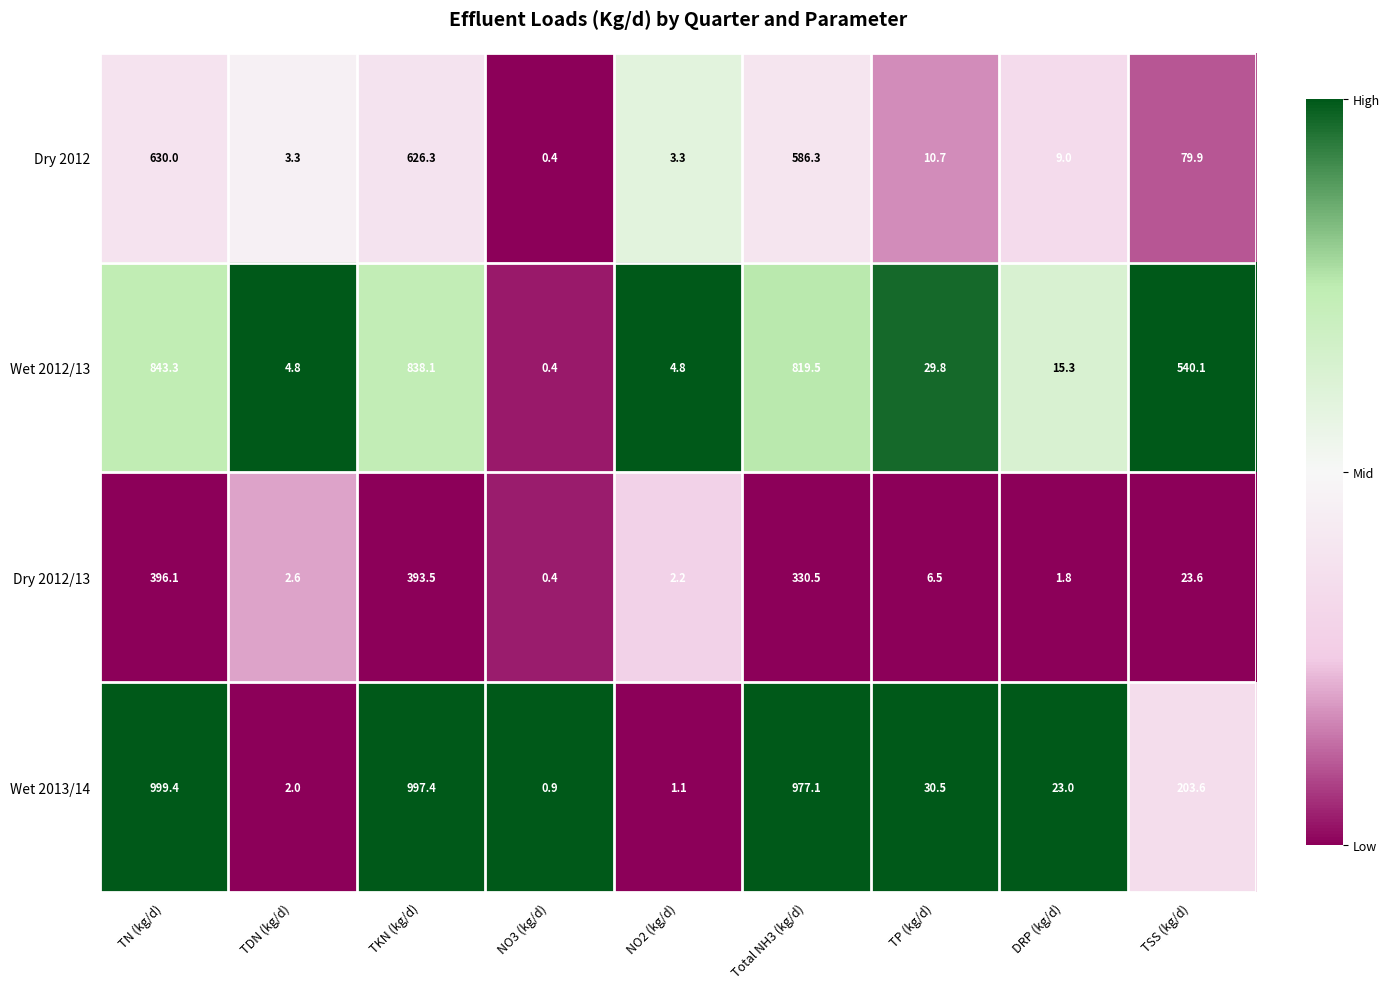

What is the total value across all series at TSS (kg/d)?

847.2